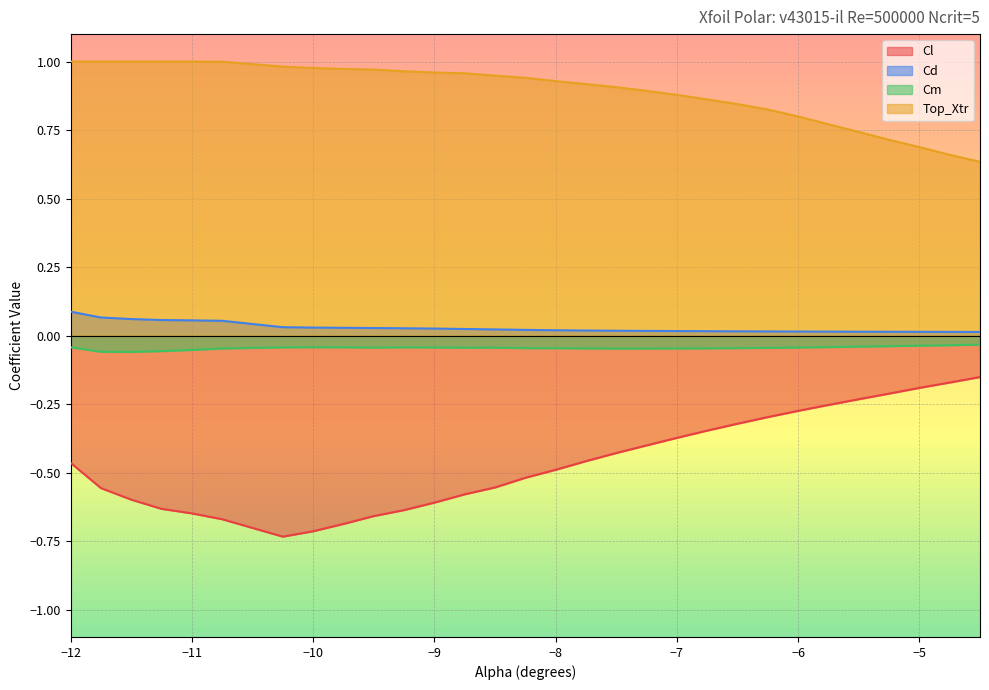

True or false: Cm has more than 2 interior local peaks.

True